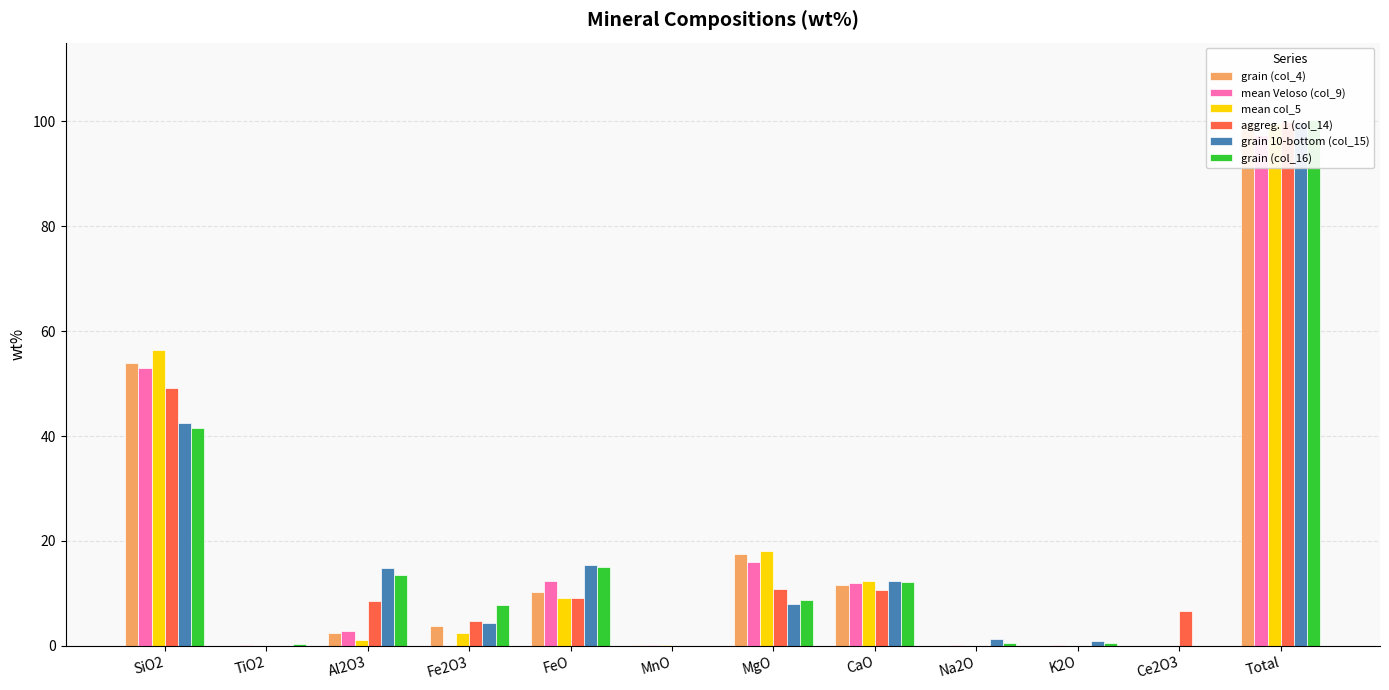

Rank the series by their maximum value, from lowest to highest.

mean Veloso (col_9), mean col_5, grain (col_4), aggreg. 1 (col_14), grain 10-bottom (col_15), grain (col_16)